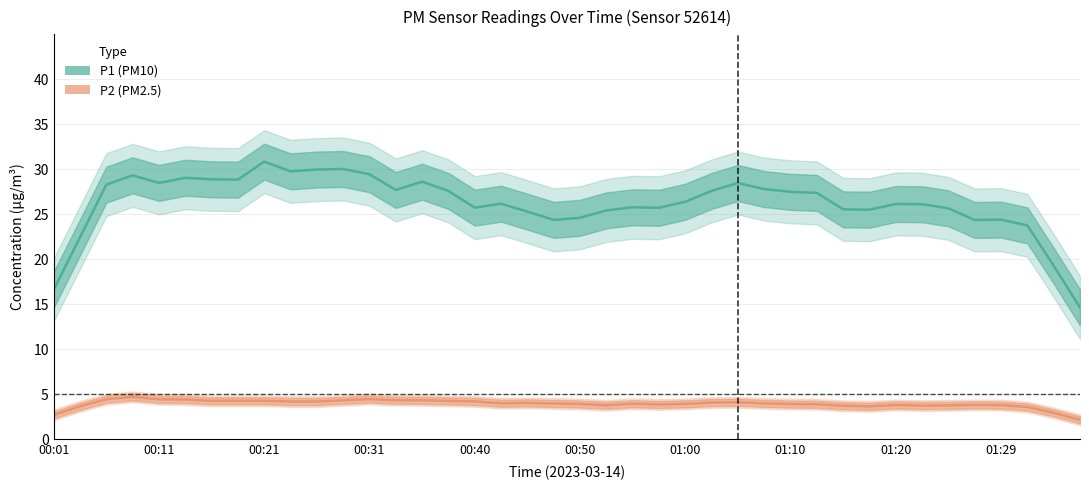

What are all the series names shown in the legend?

P1 (PM10), P2 (PM2.5)